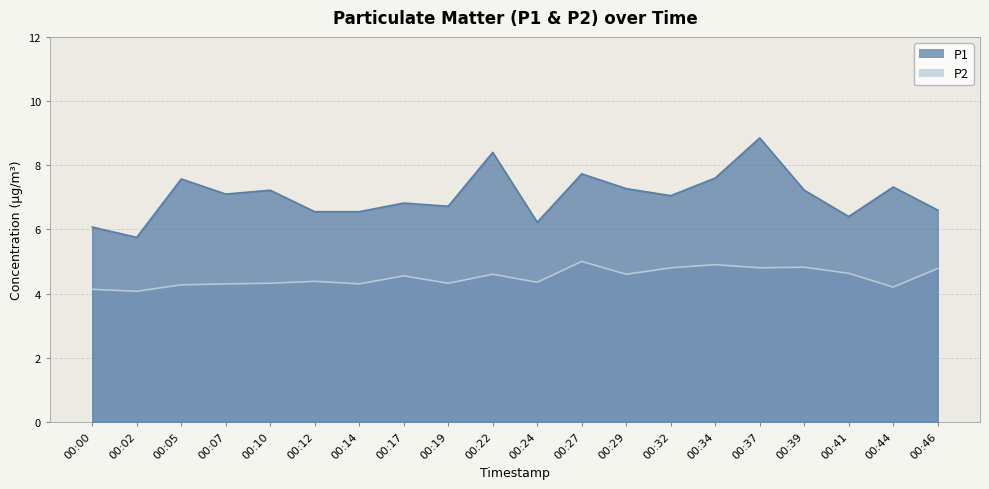

At which category is the sum across all series the highest?

00:37